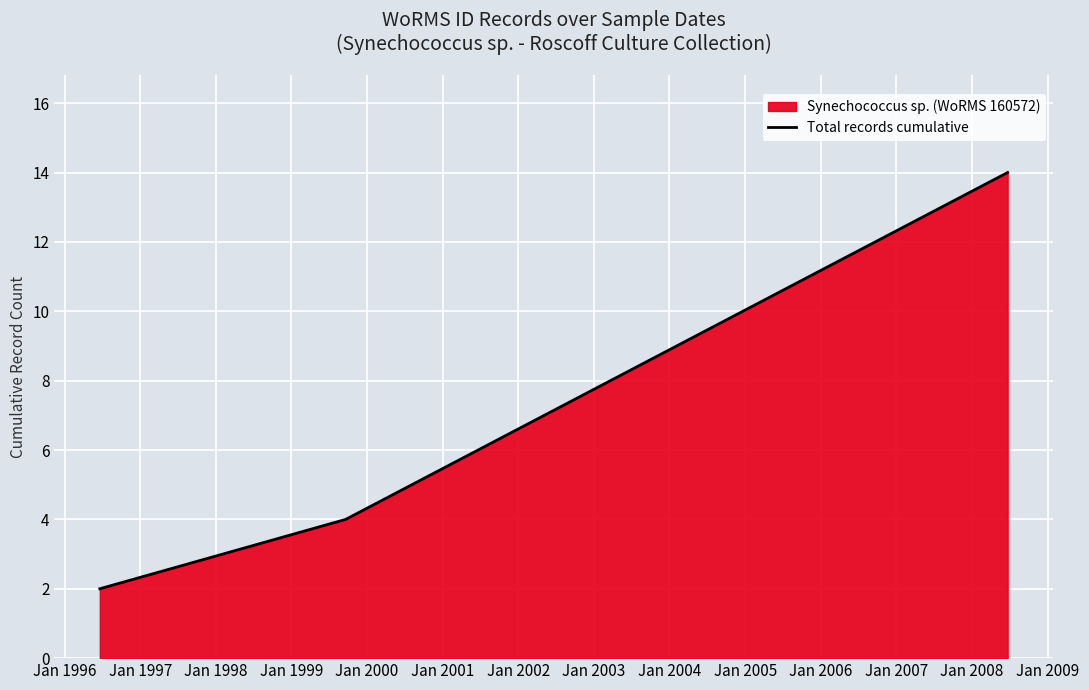

What is the maximum value shown in the chart?

14